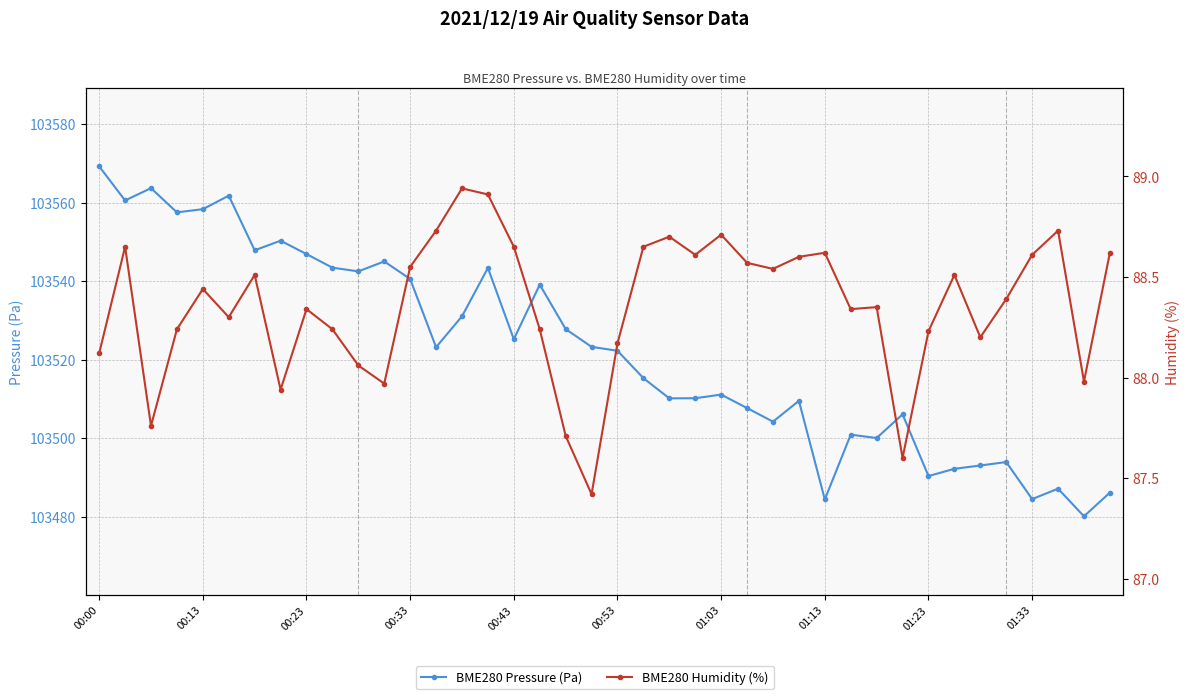

At 34, list the series in order from smallest to largest.

BME280 Humidity (%), BME280 Pressure (Pa)